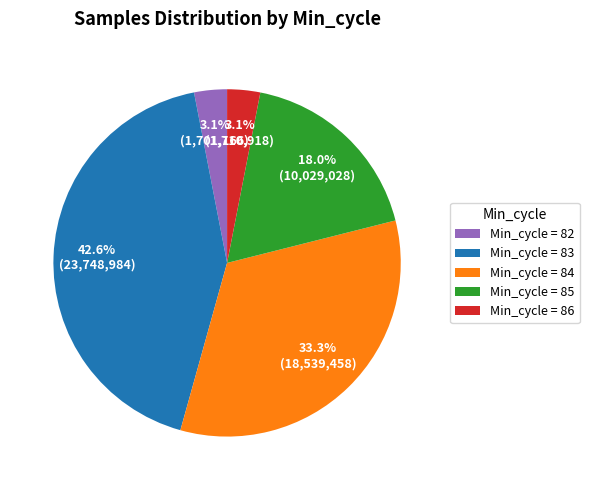

What percentage is NOT represented by Min_cycle = 83?

57.4%